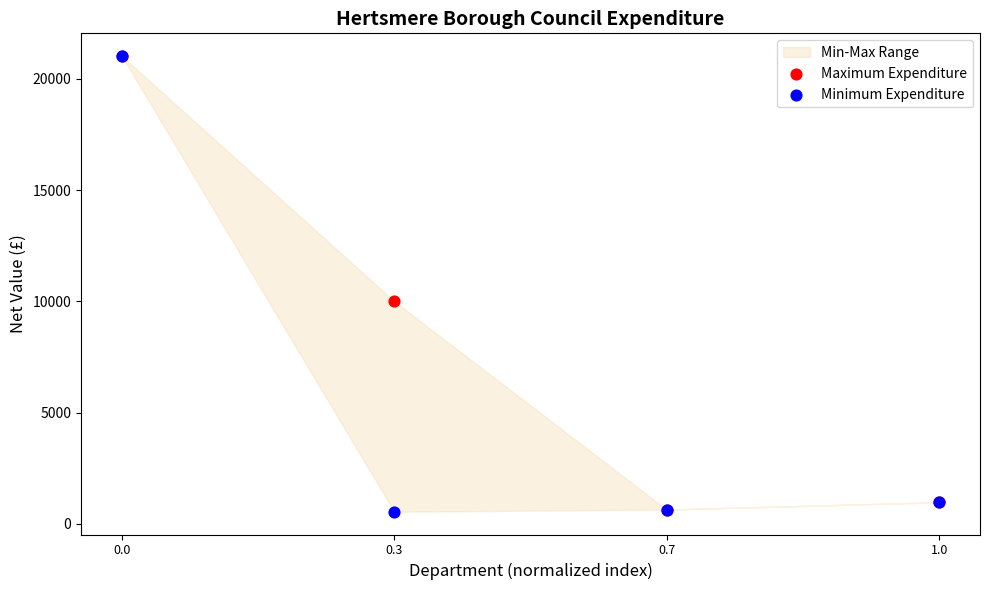

In the Minimum Expenditure series, what Y value is closest to 10781?

972.0